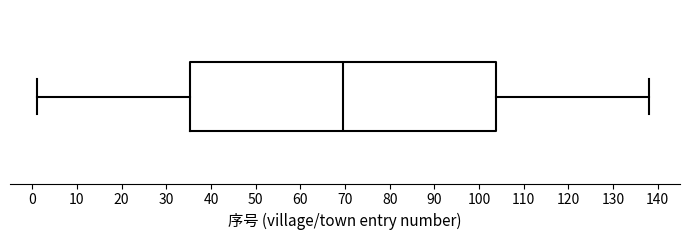

Where is the left edge of the box on the x-axis? The values are not printed on the chart, so give them approximately, as read against the axis.

35